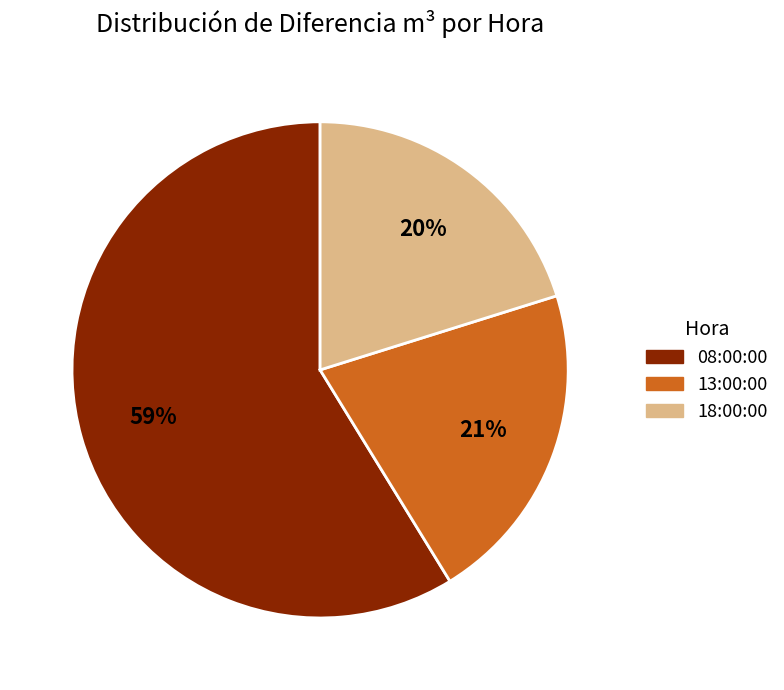

Approximately how many times larger is the value at 08:00:00 compared to 13:00:00?

2.8